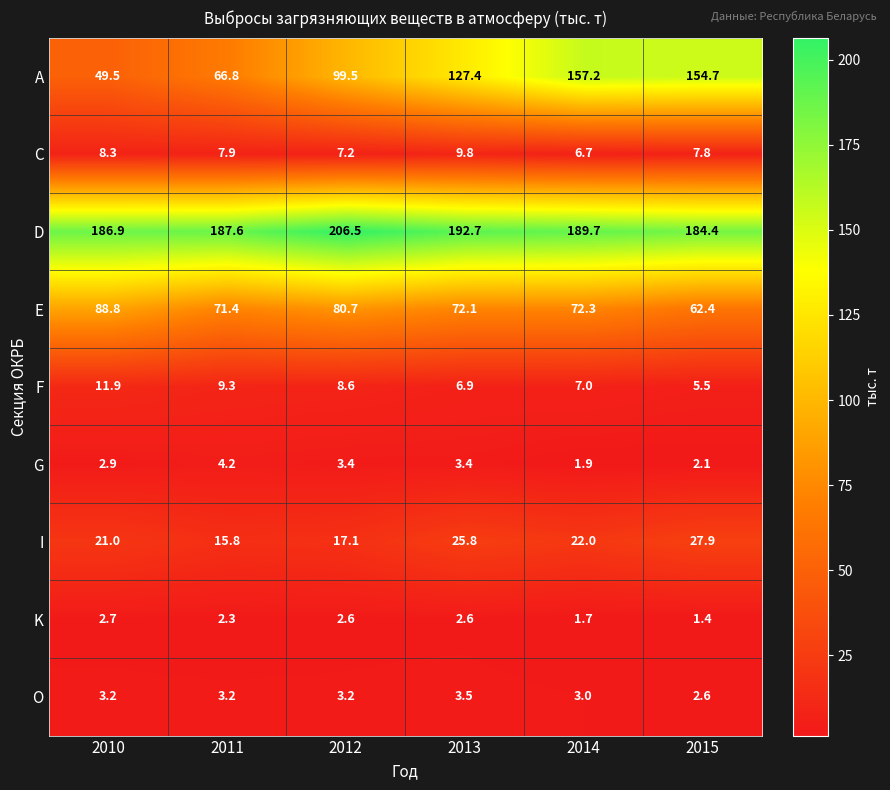

How many values in the F series are below 8?

3